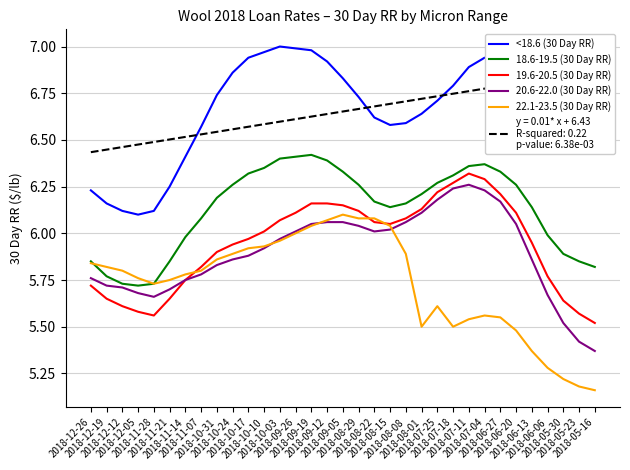

What are all the series names shown in the legend?

<18.6 (30 Day RR), 18.6-19.5 (30 Day RR), 19.6-20.5 (30 Day RR), 20.6-22.0 (30 Day RR), 22.1-23.5 (30 Day RR)